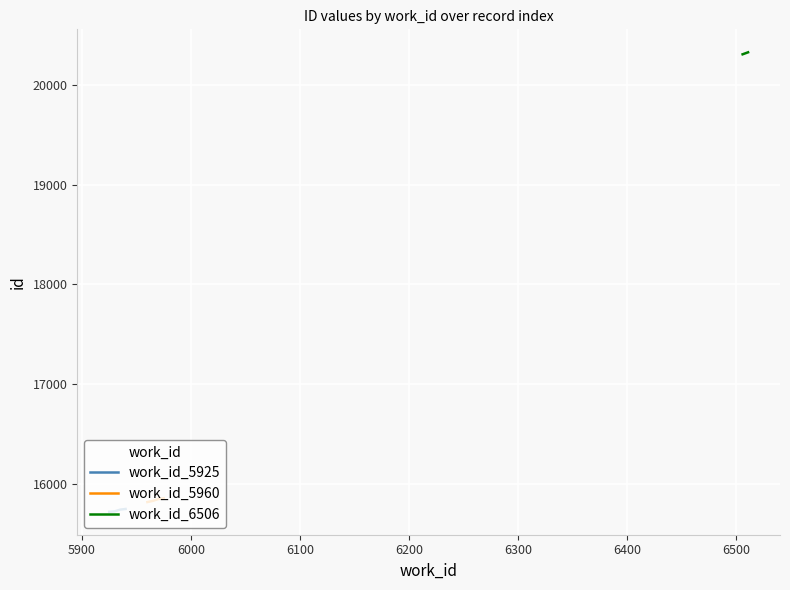

What value does the work_id_5960 series have at 5900, to the nearest 5?

15830